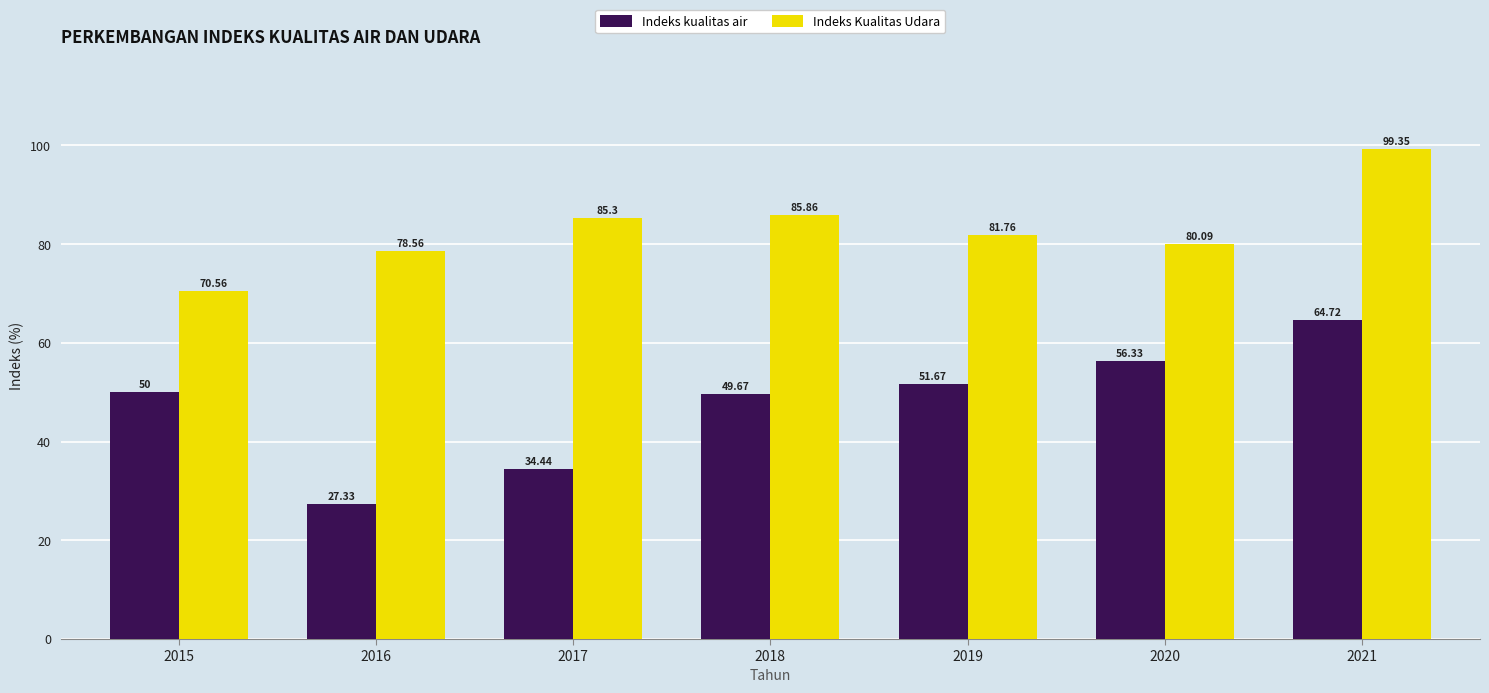

Which series has the largest range (max minus min)?

Indeks kualitas air